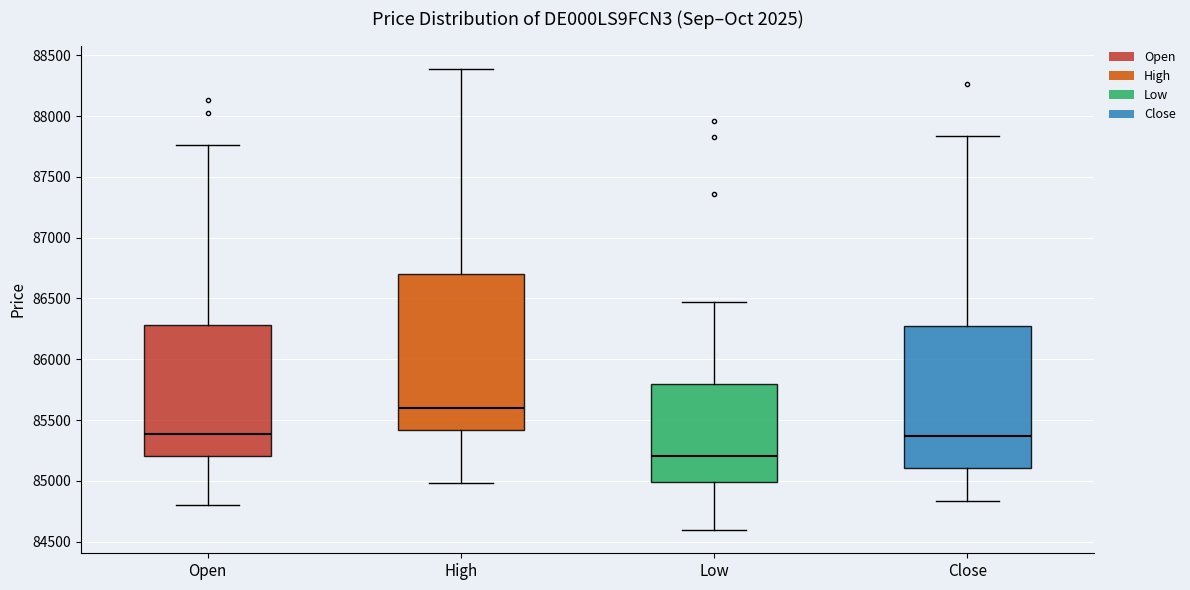

Reading left to right, read every box against the y-axis: the position of its median line, the range the box covers, and the ends of its whiskers. The values are not printed on the chart, so give them approximately, as read against the axis.

Open: median 85400, box 85200 to 86300, whiskers 84800 to 87750
High: median 85600, box 85400 to 86700, whiskers 85000 to 88400
Low: median 85200, box 85000 to 85800, whiskers 84600 to 86450
Close: median 85350, box 85100 to 86300, whiskers 84850 to 87850